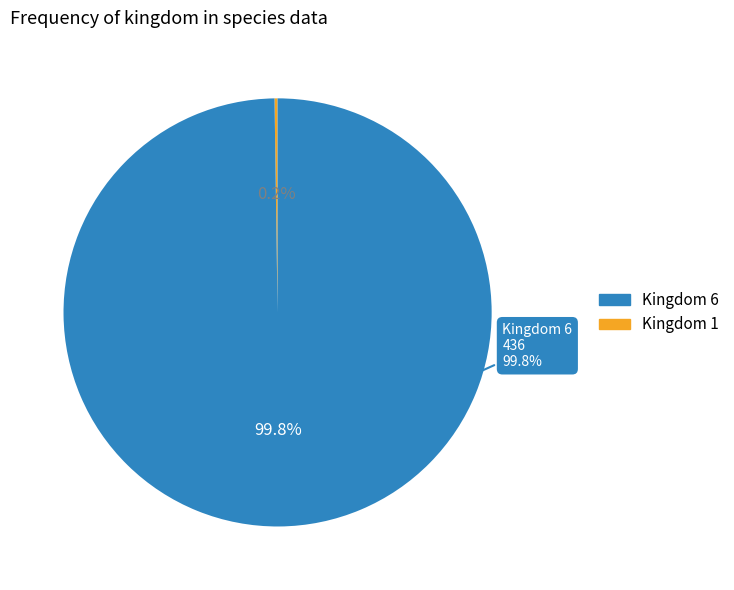

Is 1 the majority of the pie?

No